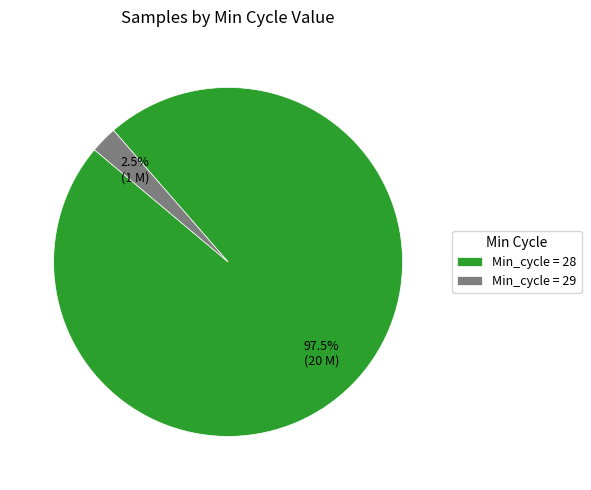

Rank the categories by value from highest to lowest.

Min_cycle = 28, Min_cycle = 29